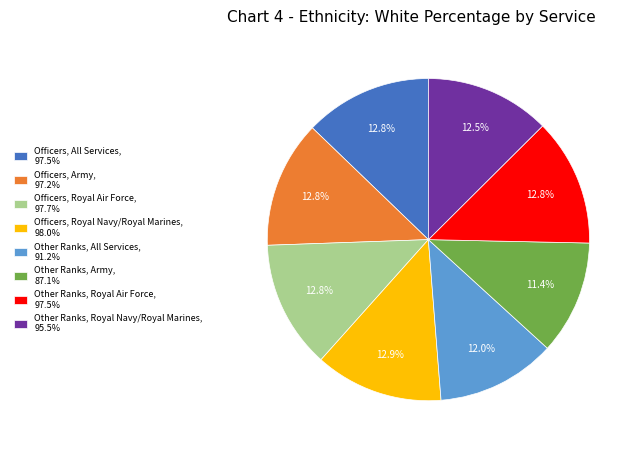

What percentage is NOT represented by Other Ranks, Army, 87.1%?

88.6%